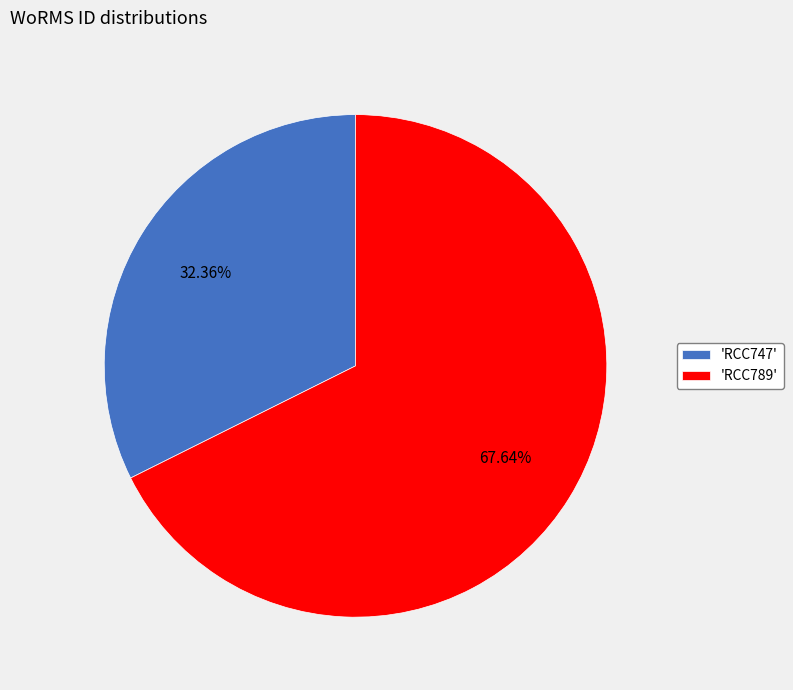

What is the ratio of the value at 'RCC747' to the value at 'RCC789'?

0.5